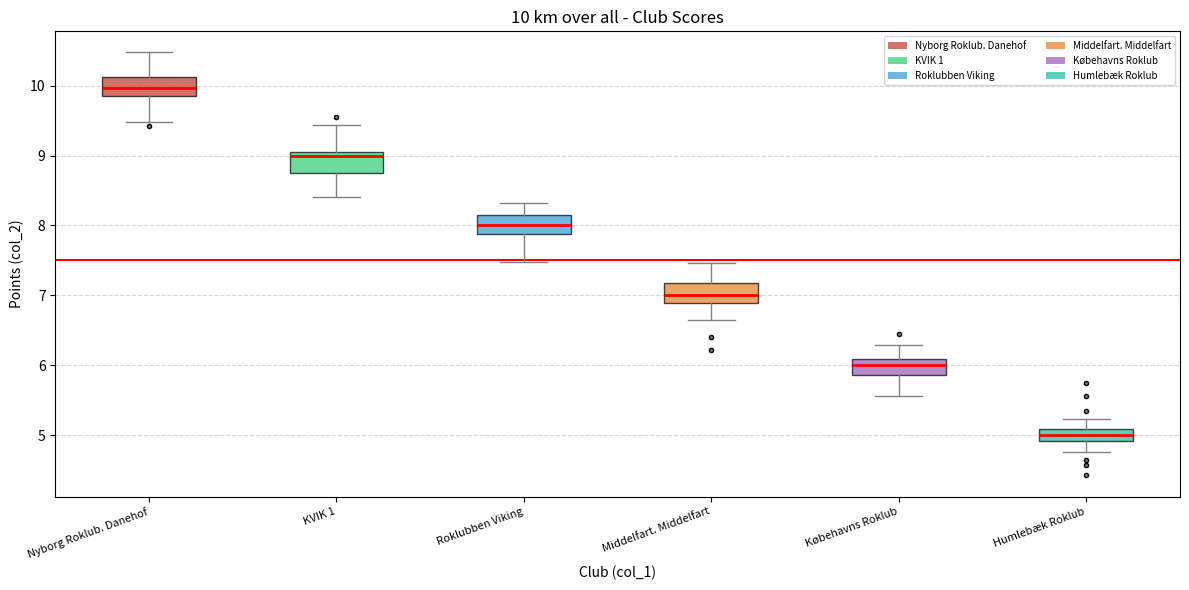

Which box has the highest median line?

Nyborg Roklub. Danehof